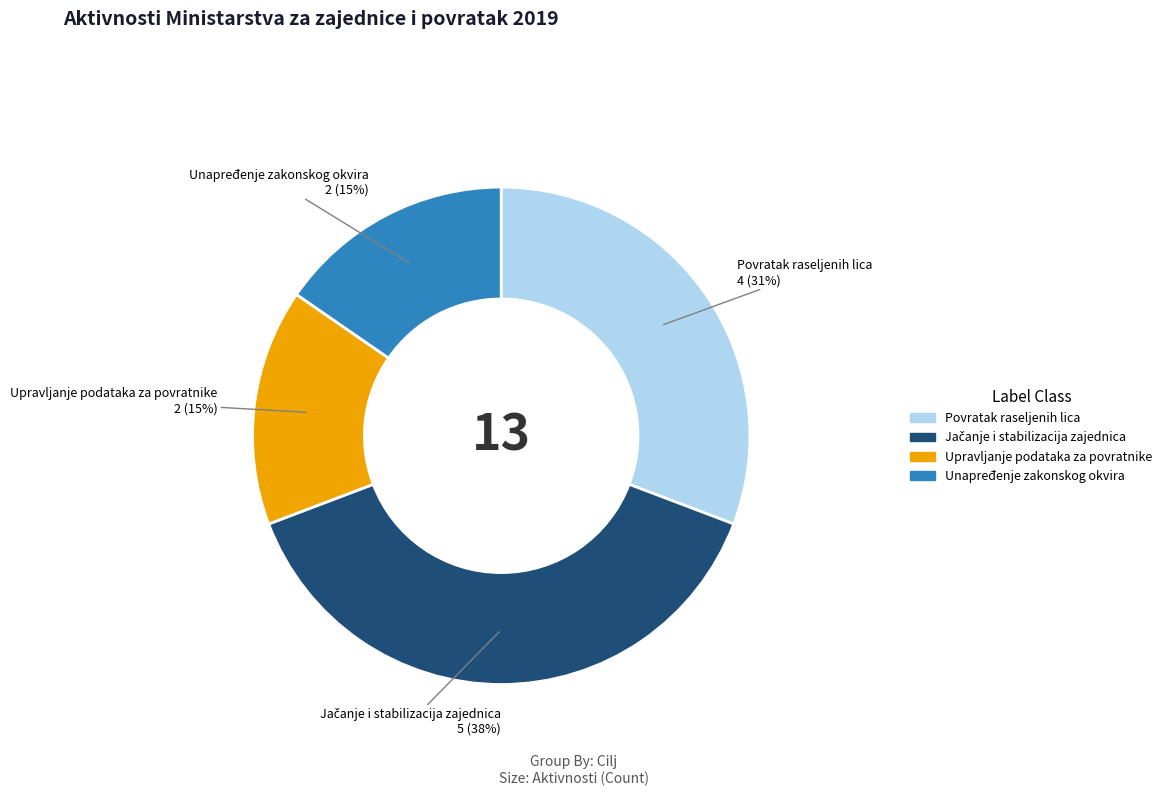

To the nearest percent, what is the difference between the largest and smallest slice percentages?

23%